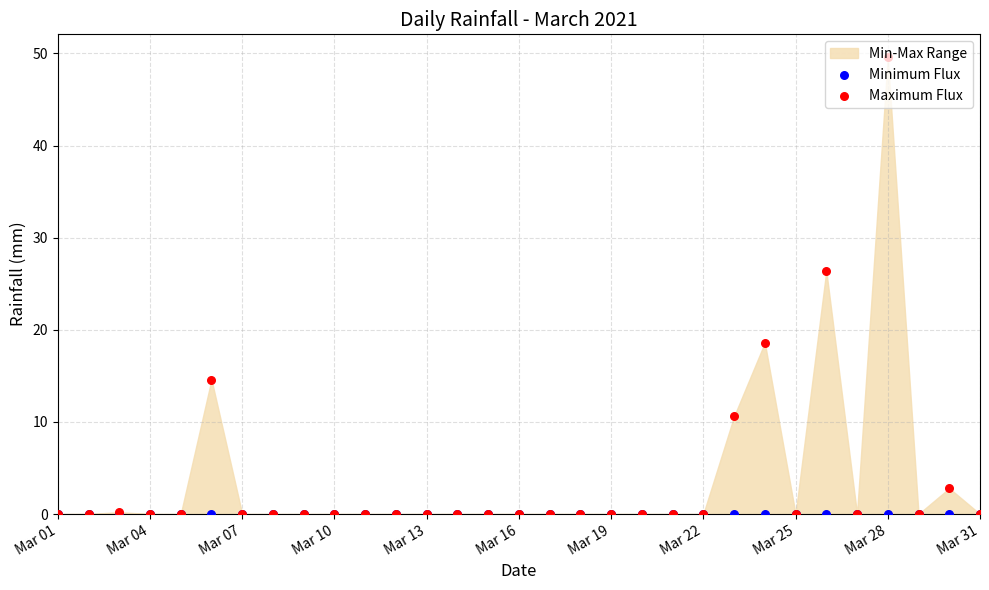

Which series reaches the maximum Y coordinate?

Maximum Flux